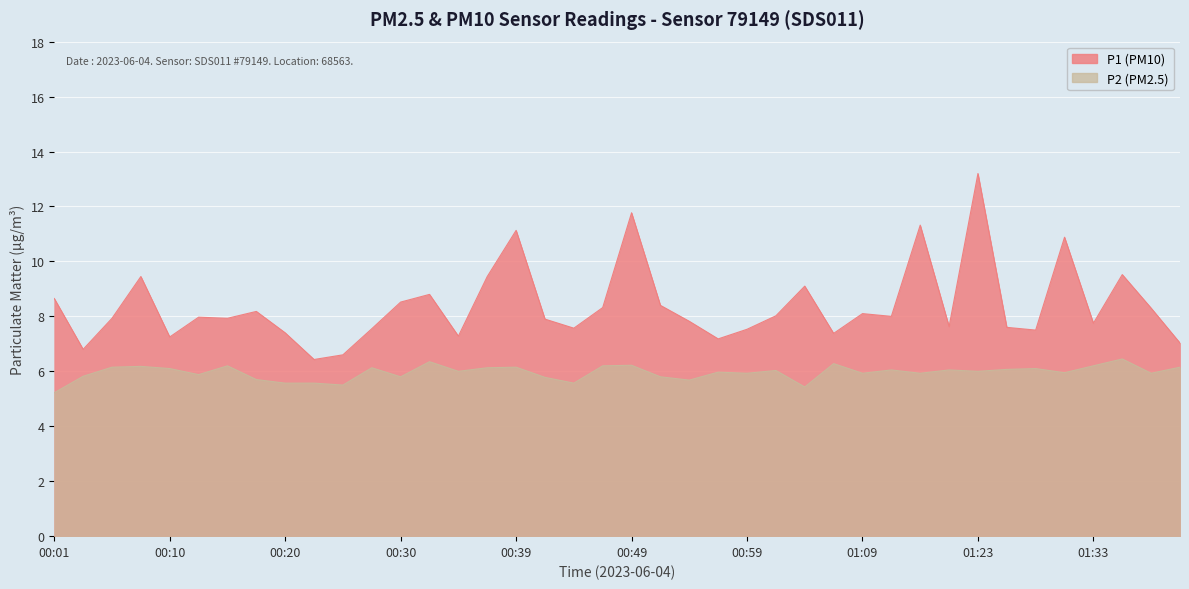

Rank the series at 01:02 from lowest to highest value.

P2, P1